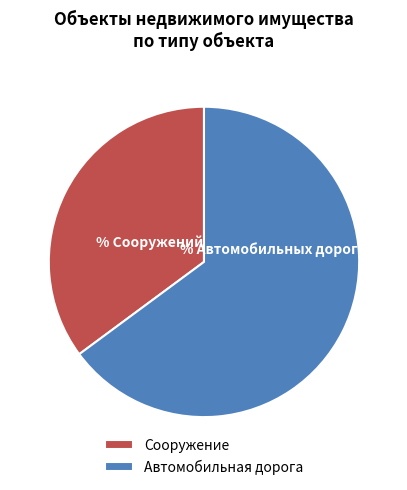

Rank the categories by value from highest to lowest.

Автомобильная дорога, Сооружение